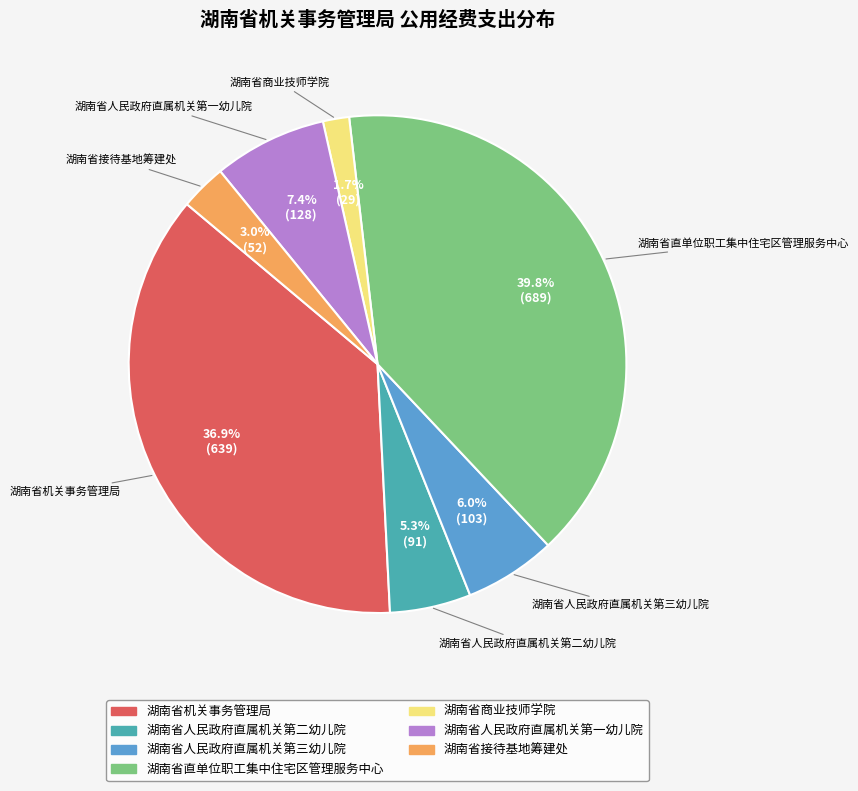

True or false: 湖南省直单位职工集中住宅区管理服务中心 accounts for 53% of the total.

False